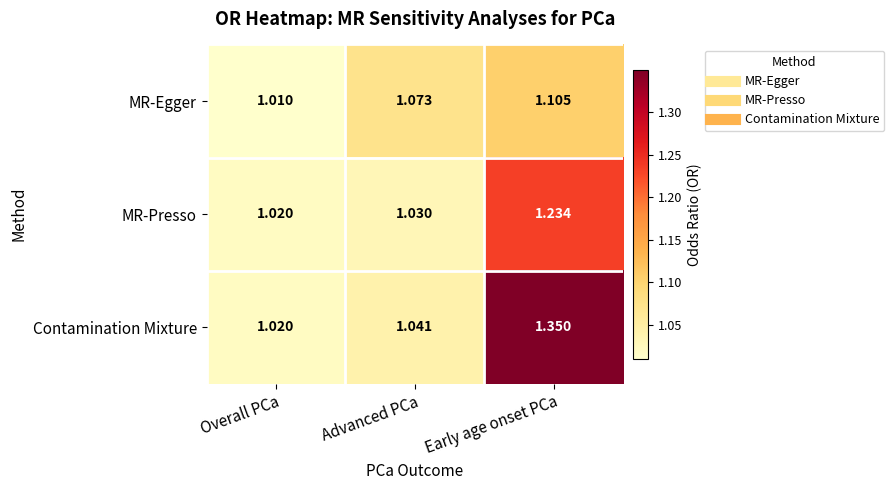

Rank the series at Advanced PCa from lowest to highest value.

MR-Presso, Contamination Mixture, MR-Egger